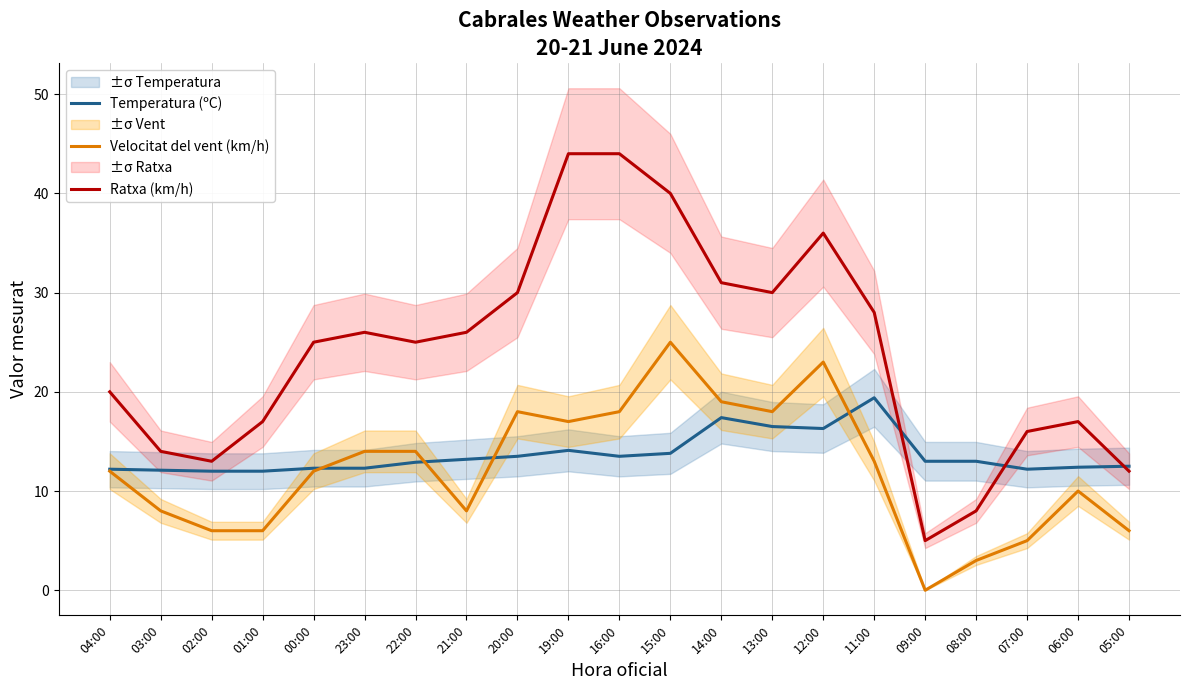

What is the label of the 20th point from the right?

03:00